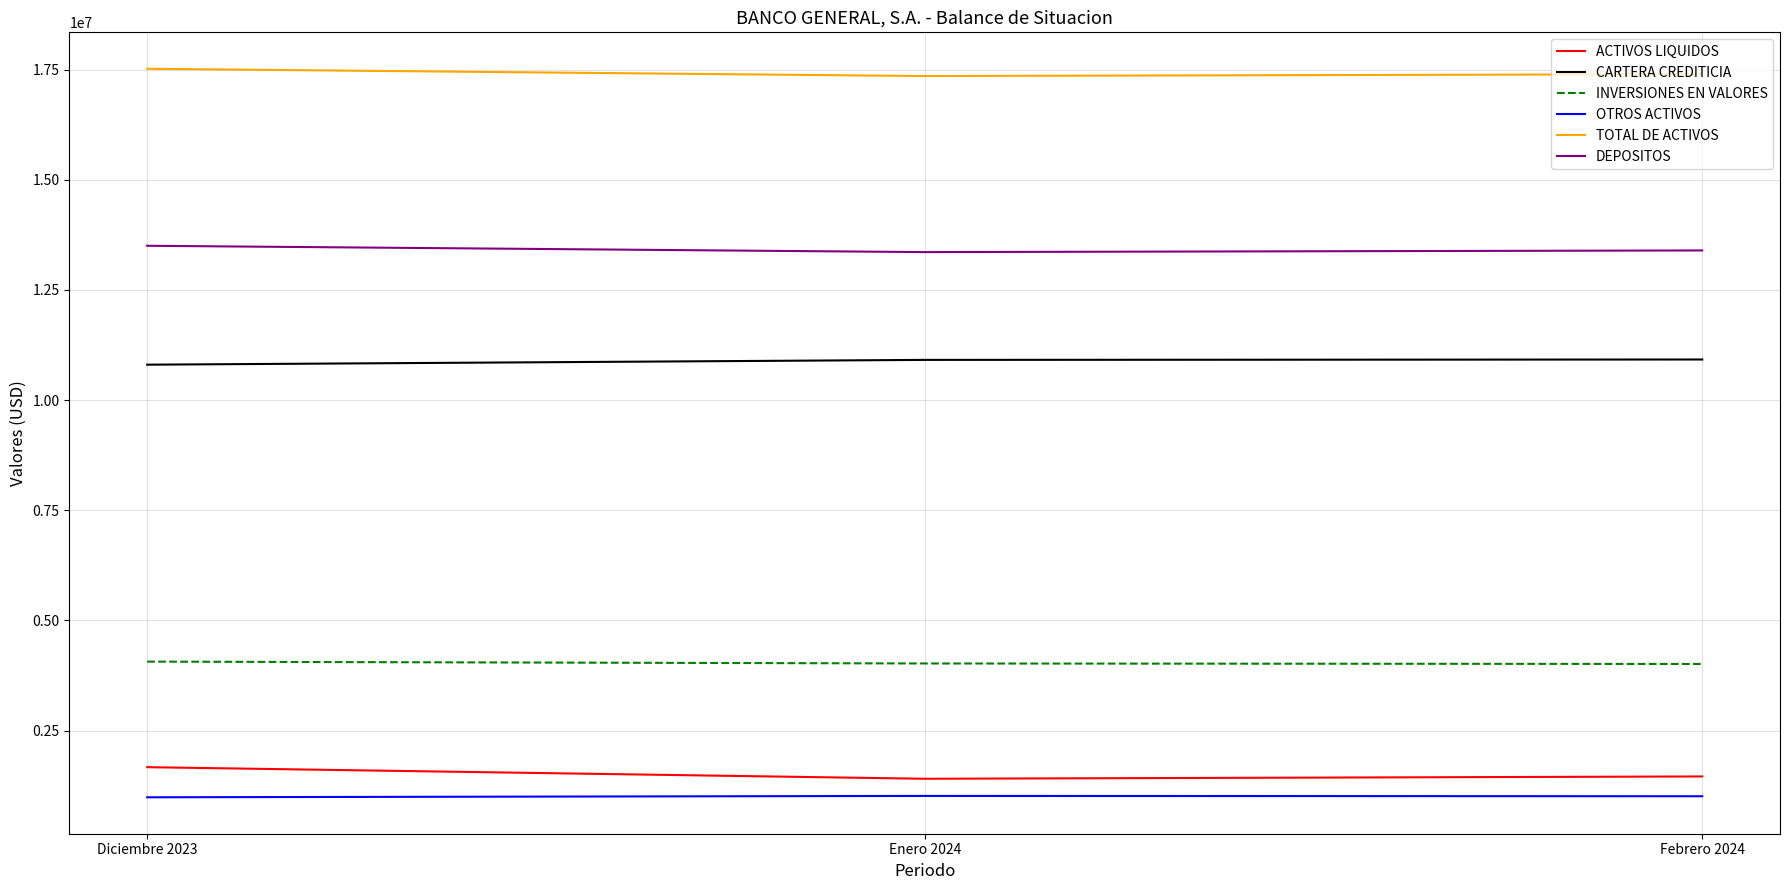

How many values in the OTROS ACTIVOS series exceed 1007947?

2